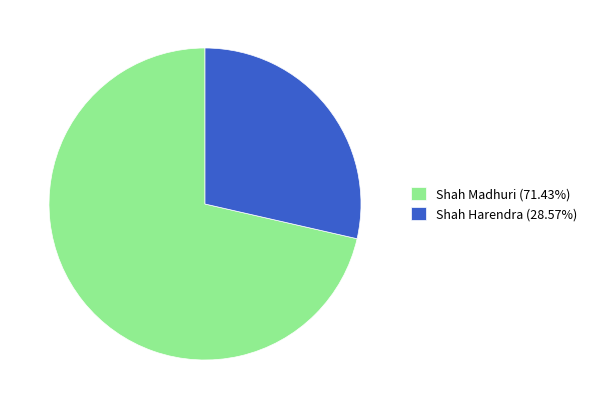

What is the ratio of the value at Shah Madhuri (71.43%) to the value at Shah Harendra (28.57%)?

2.5